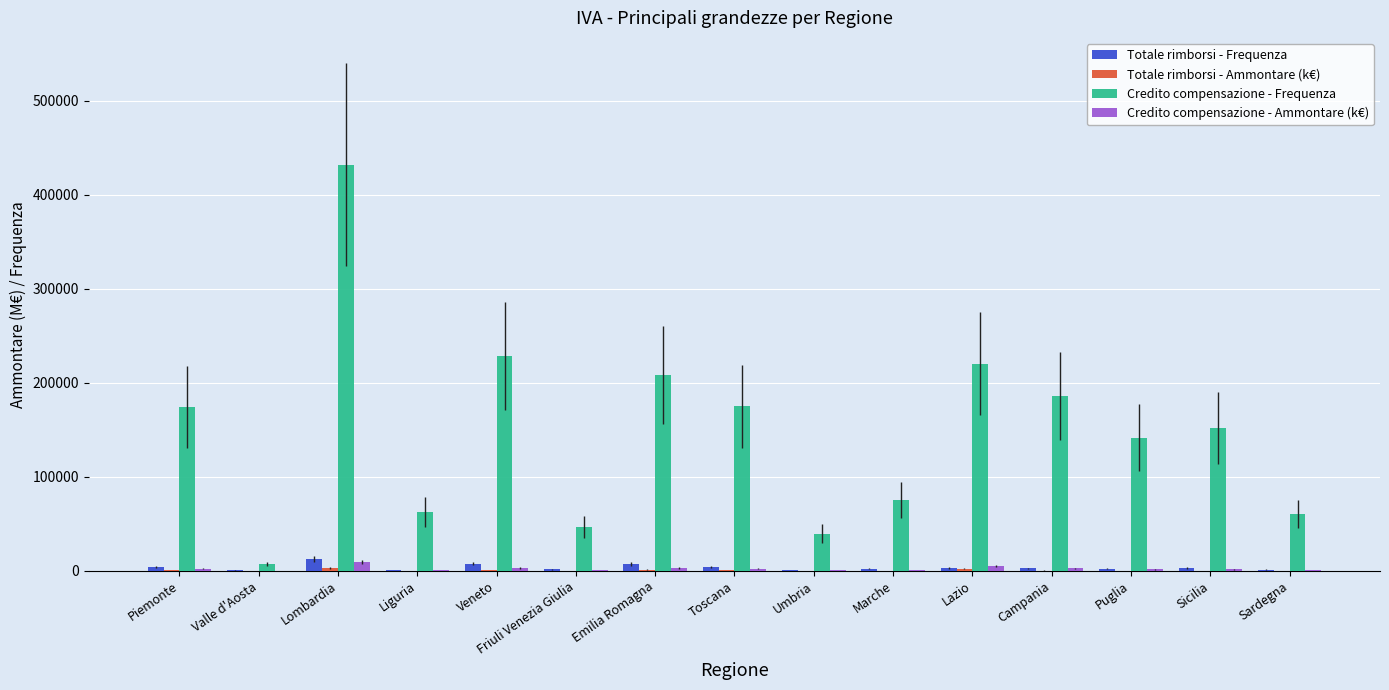

How many data points does each series have?

15